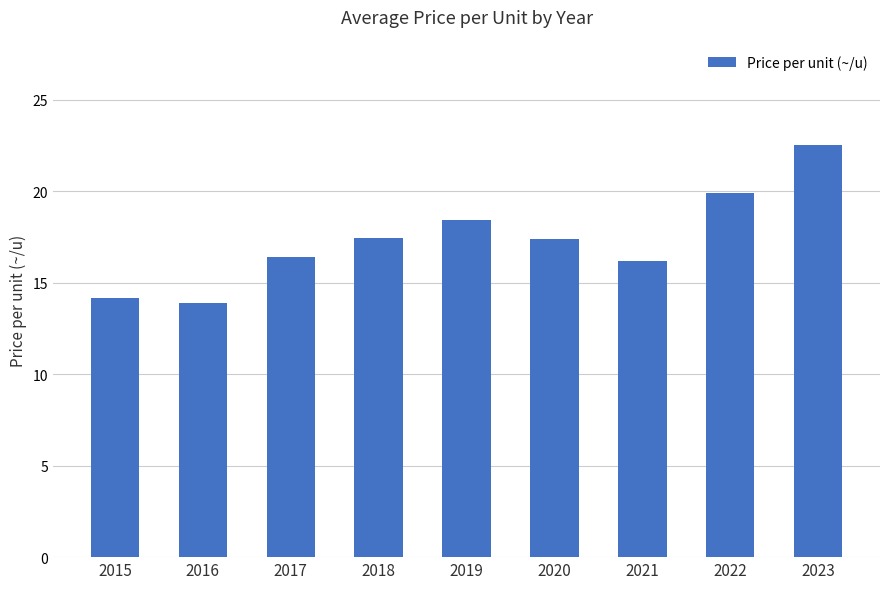

What is the sum of the values at 2021 and 2017?

32.6